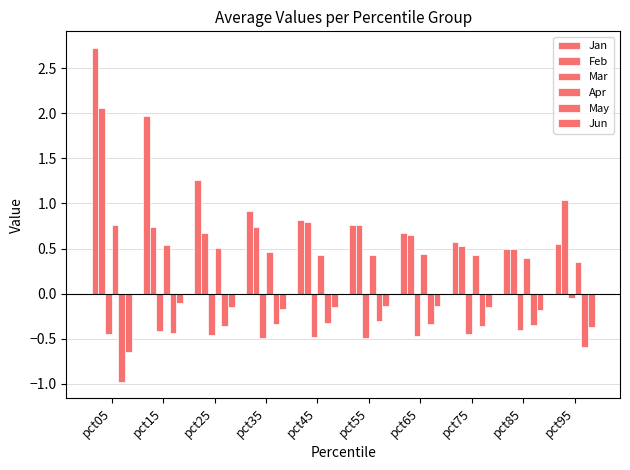

How many groups of bars are there?

10